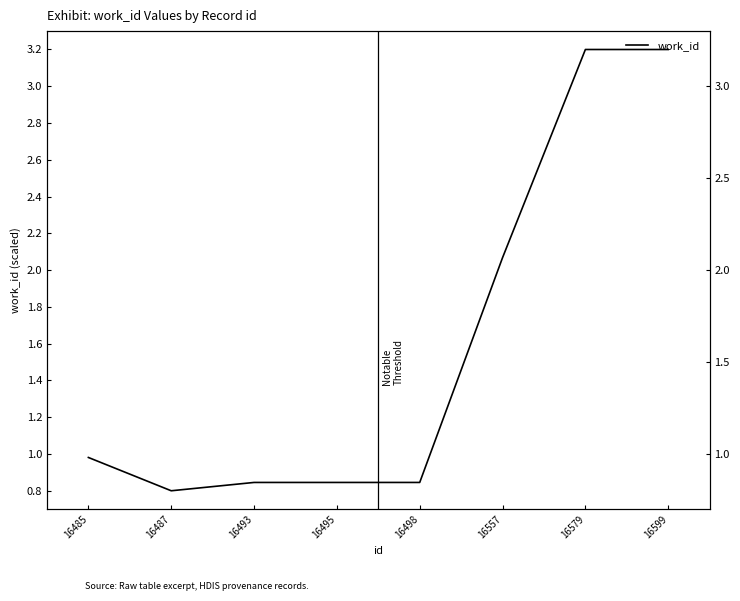

The value at 16498 is 1.5. True or false?

False